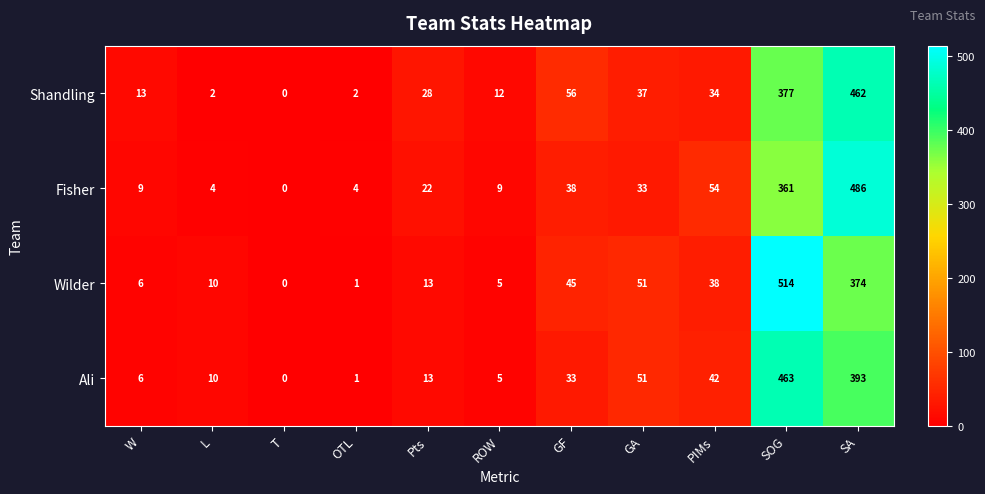

Which series has the largest total across all categories?

Wilder